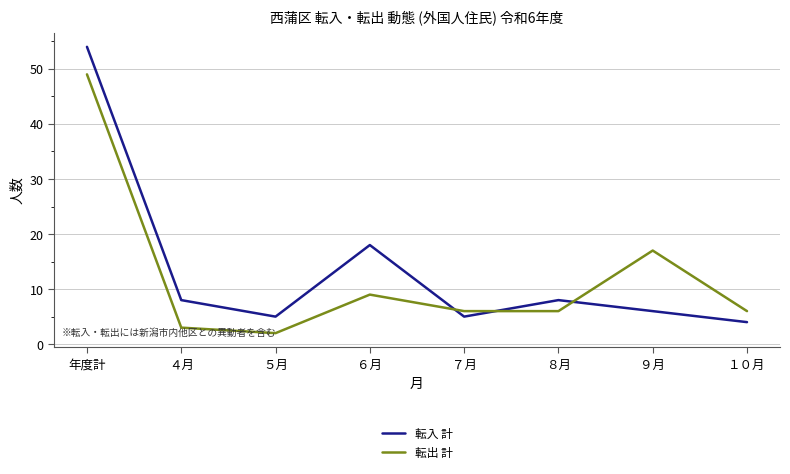

Which series has the largest total across all categories?

転入 計